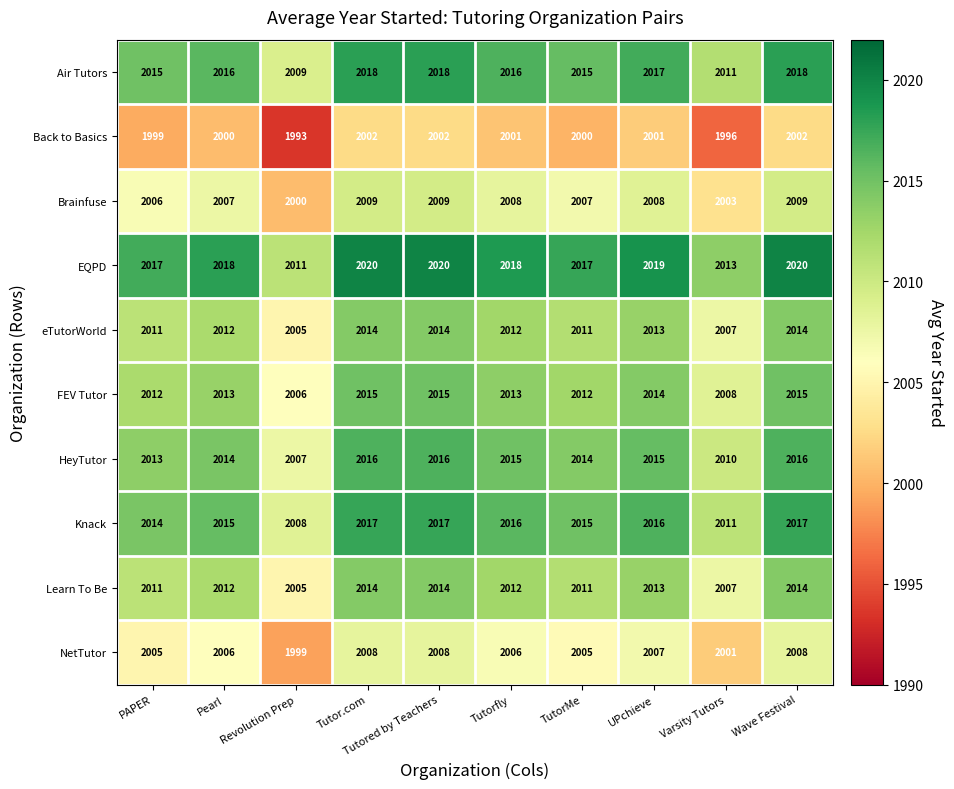

What is the difference between the second highest and second lowest values in the FEV Tutor series?

7